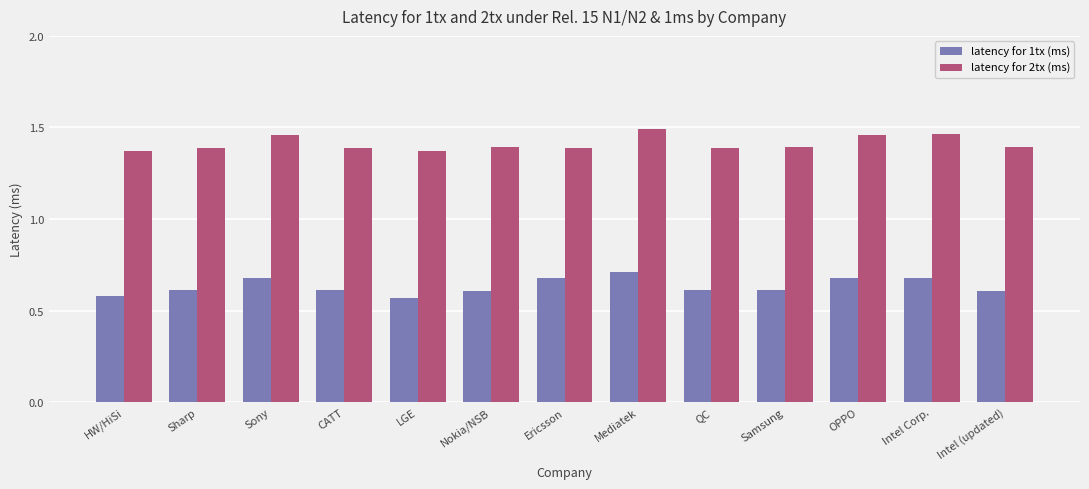

What is the difference between the highest and lowest values at QC?

0.8